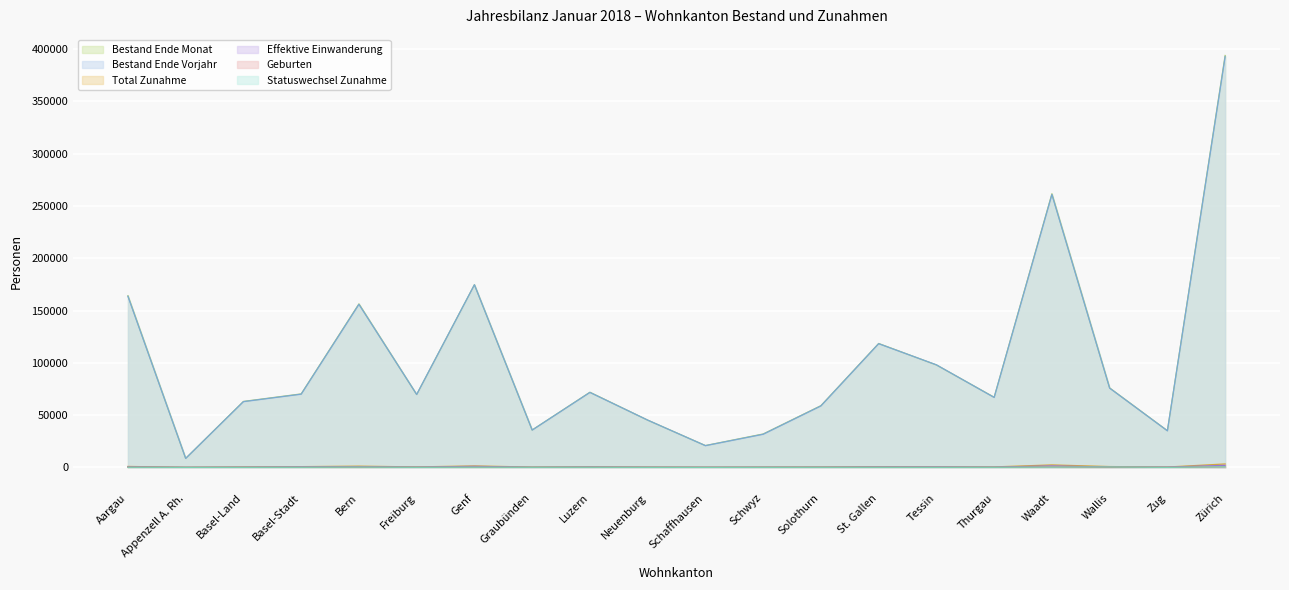

Between Basel-Stadt and Thurgau, which series saw the biggest shift?

Bestand Ende Monat